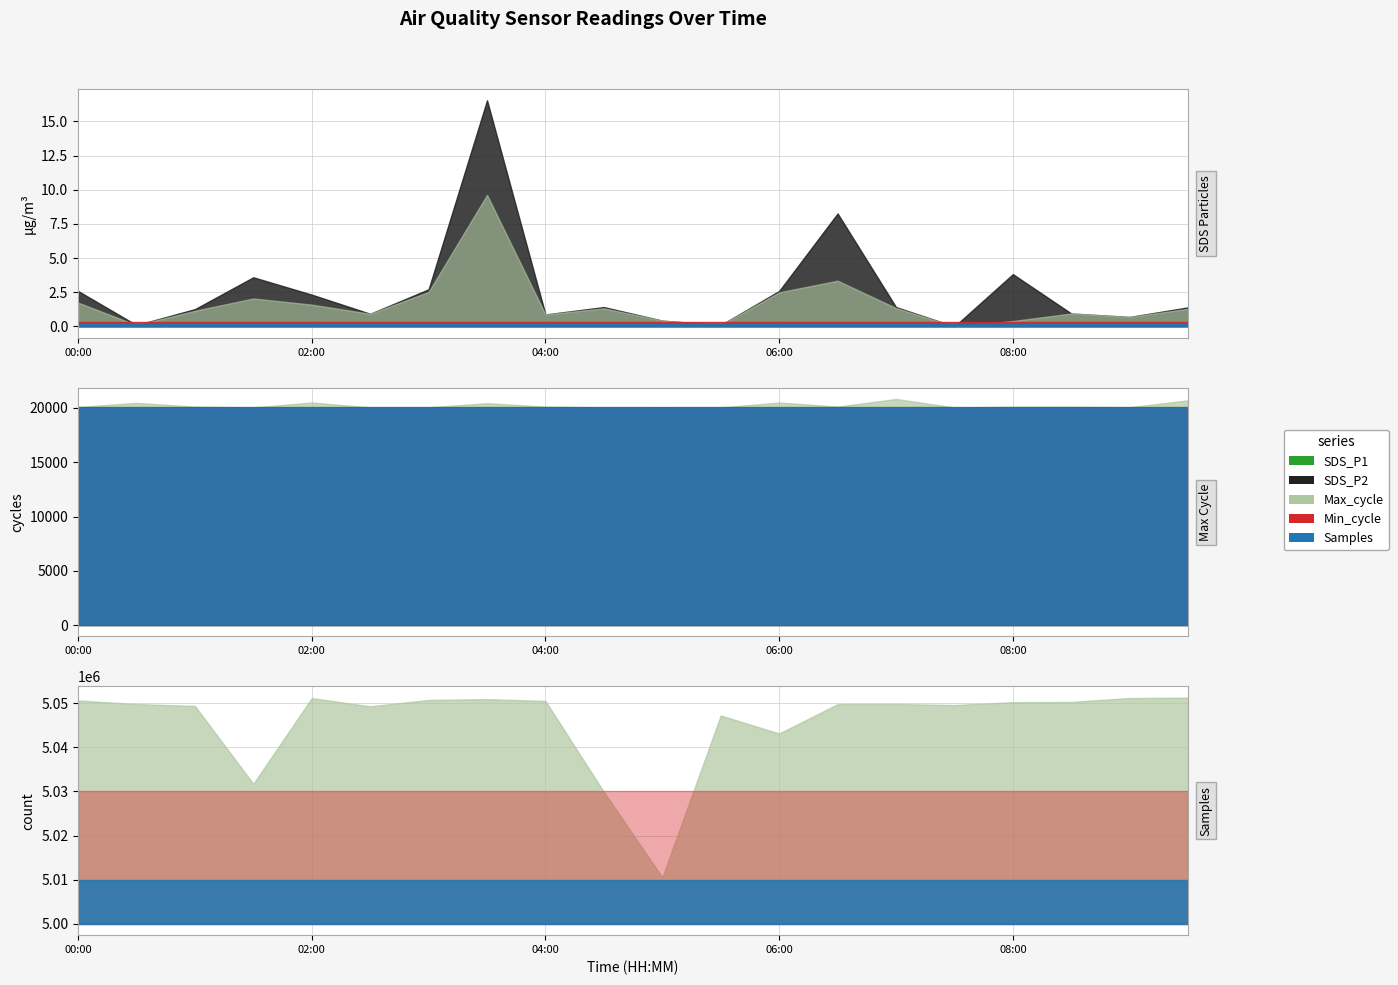

What is the total value across all series at 05:30?

5067254.2